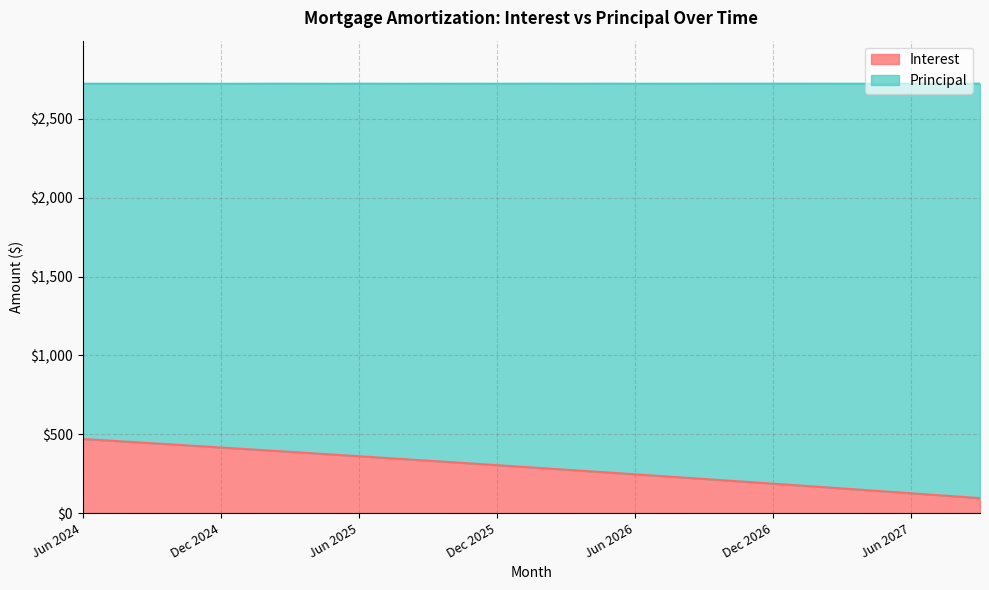

What position from the left is Oct 2024?

5